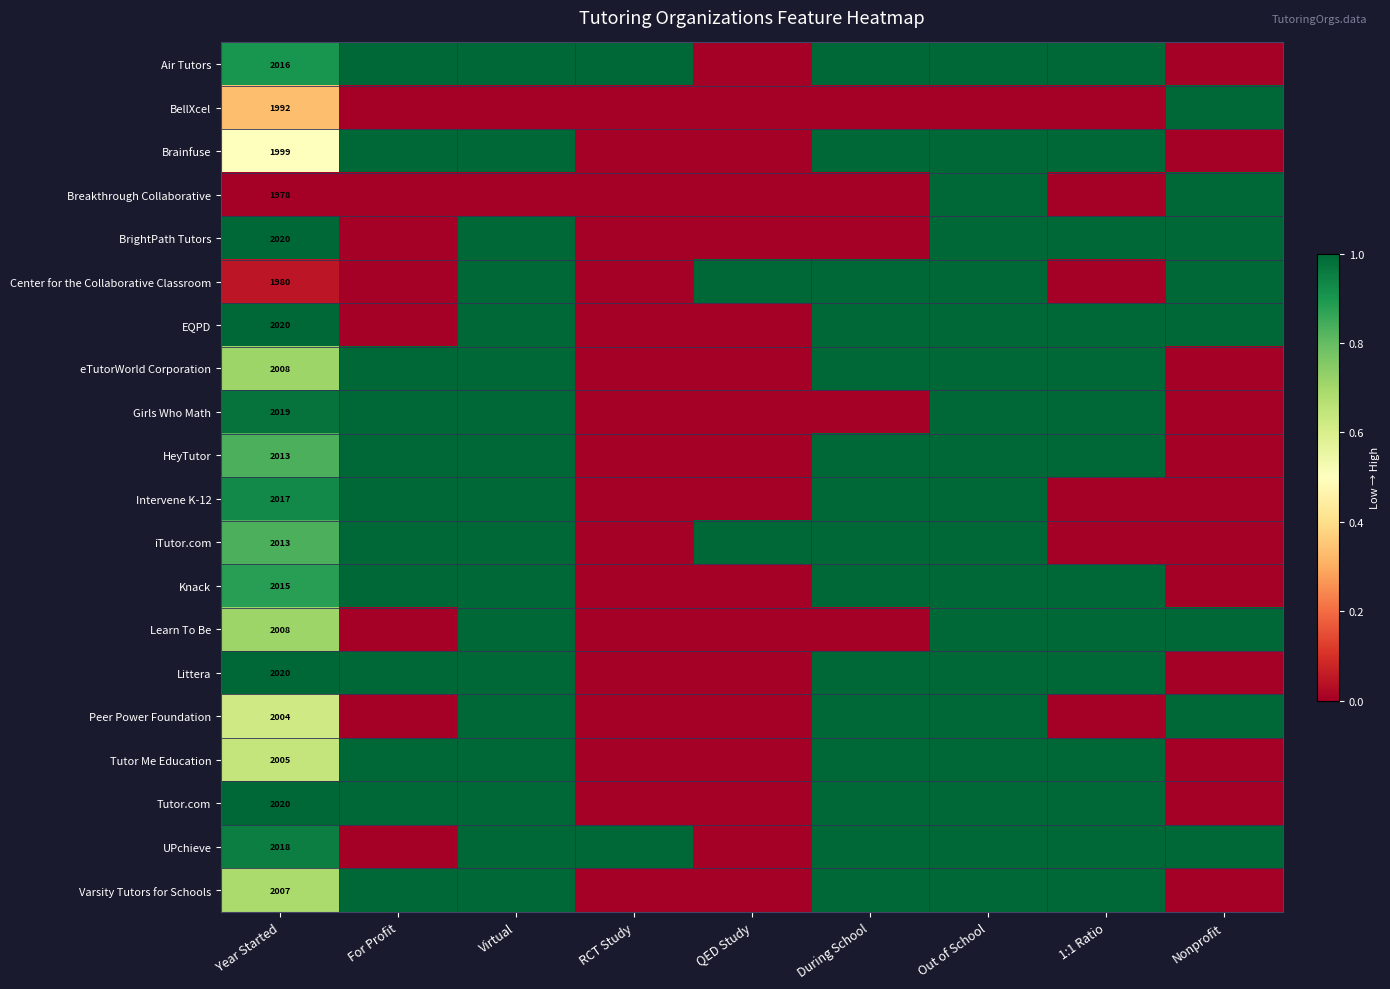

Is it true that Breakthrough Collaborative equals 1978 at Year Started?

True